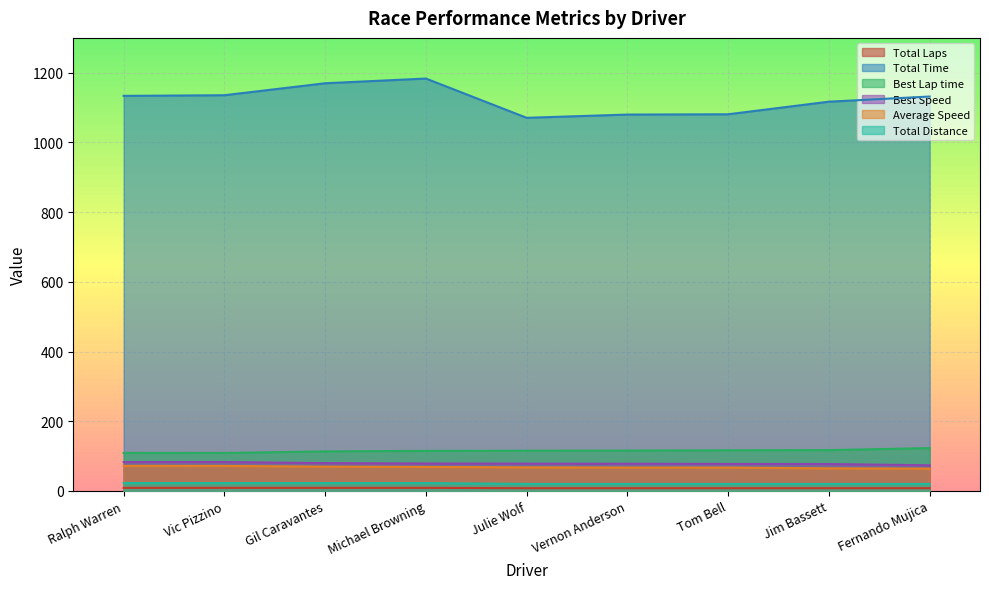

Is it true that Best Lap time equals 70.7 at Ralph Warren?

False